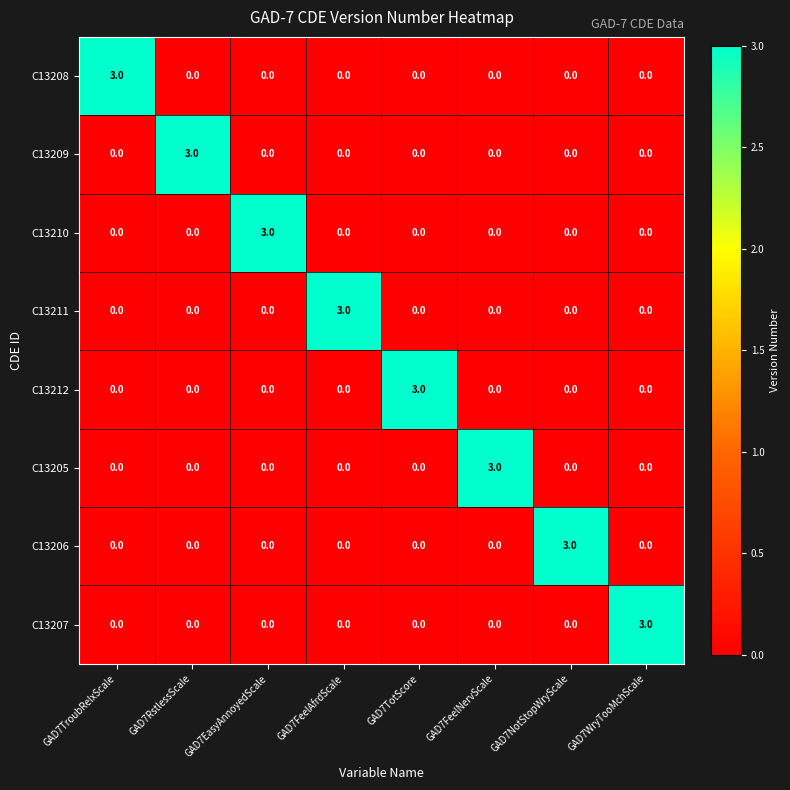

What is the spread (max minus min) of values at GAD7WryTooMchScale?

3